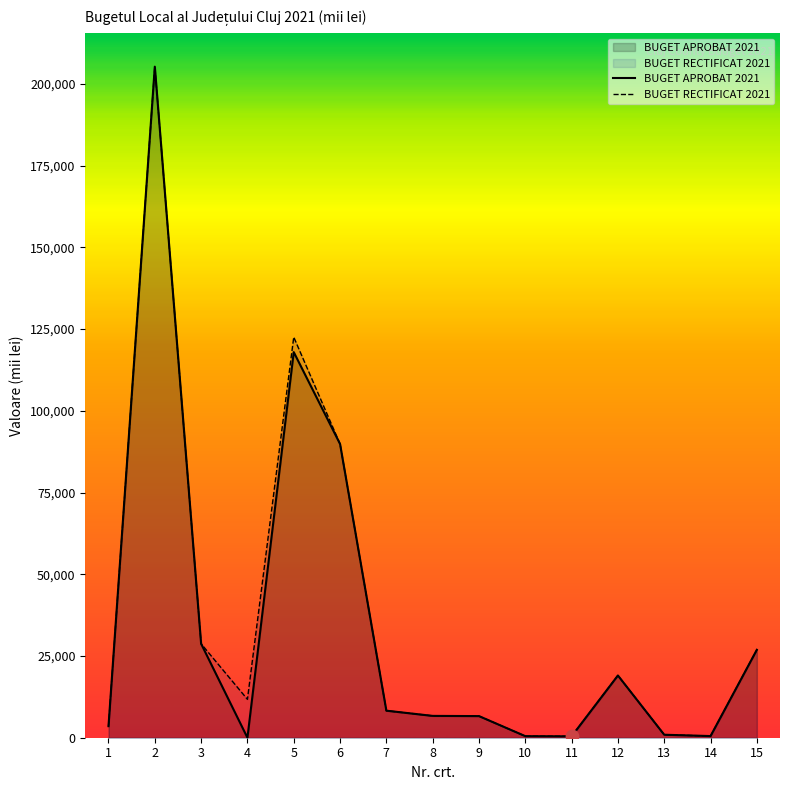

At which category is the sum across all series the highest?

2